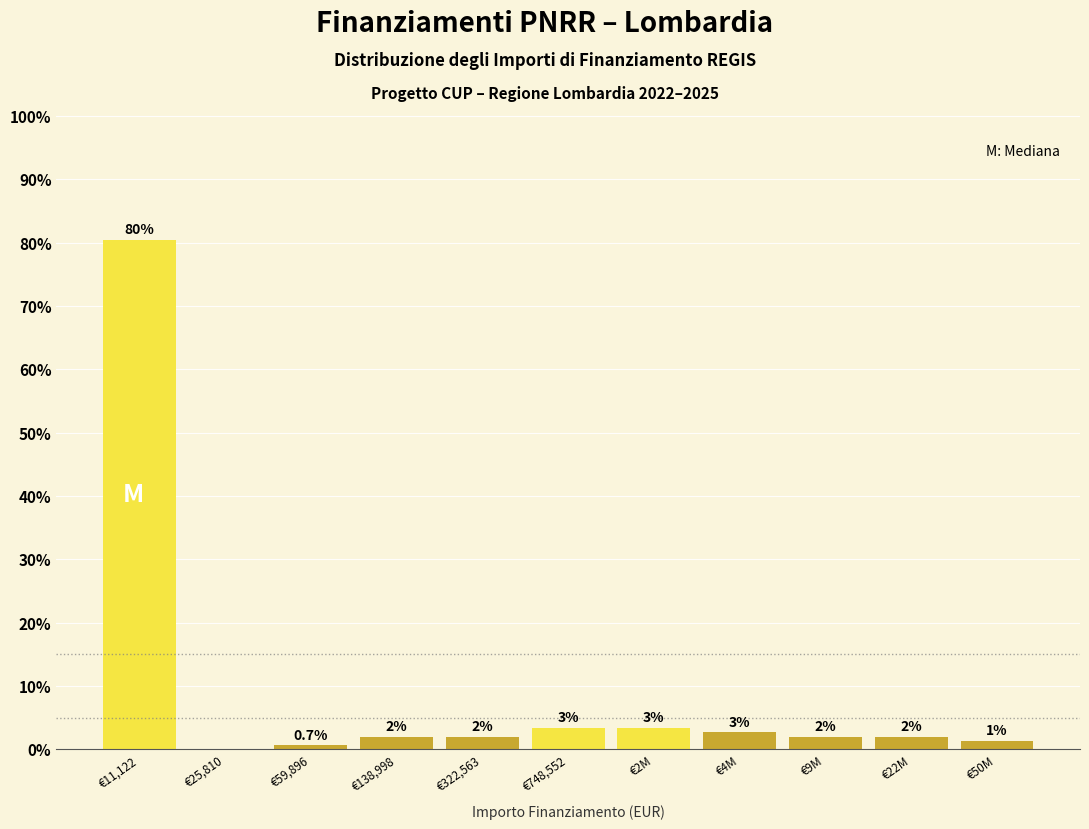

At which label does the data first exceed 2?

€11,122